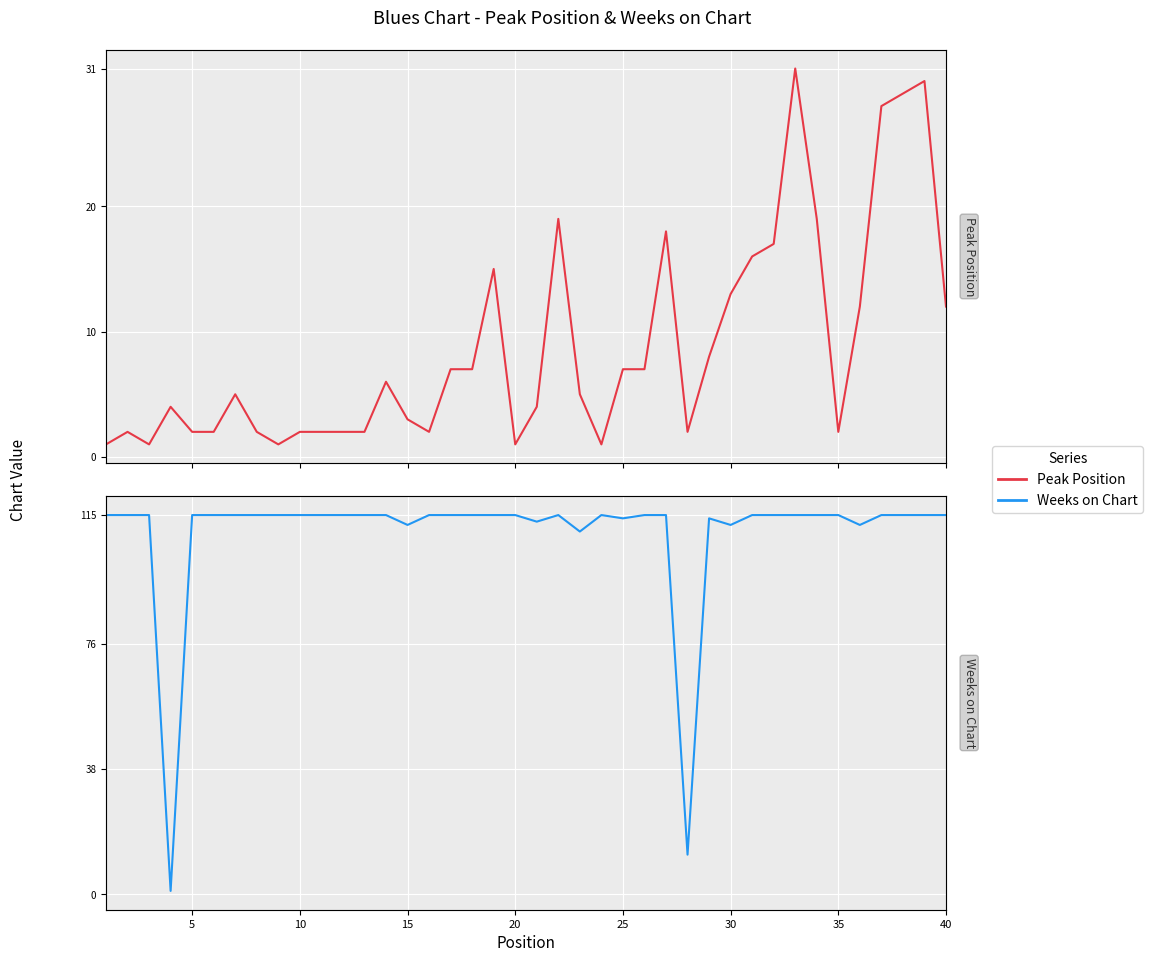

Reading left to right, list all the values displayed in this chart.

Peak Position: 1	2	1	4	2	2	5	2	1	2	2	2	2	6	3	2	7	7	15	1	4	19	5	1	7	7	18	2	8	13	16	17	31	19	2	12	28	29	30	12
Weeks on Chart: 115	115	115	1	115	115	115	115	115	115	115	115	115	115	112	115	115	115	115	115	113	115	110	115	114	115	115	12	114	112	115	115	115	115	115	112	115	115	115	115